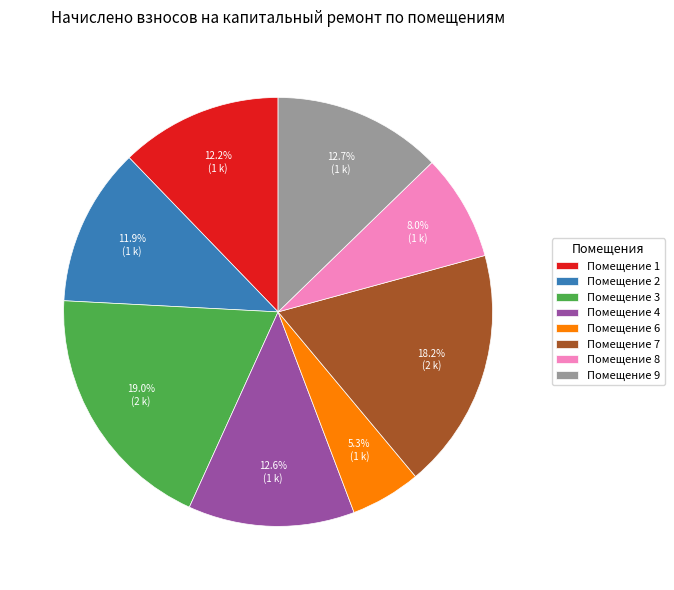

Is there any slice that represents more than half of the pie?

No